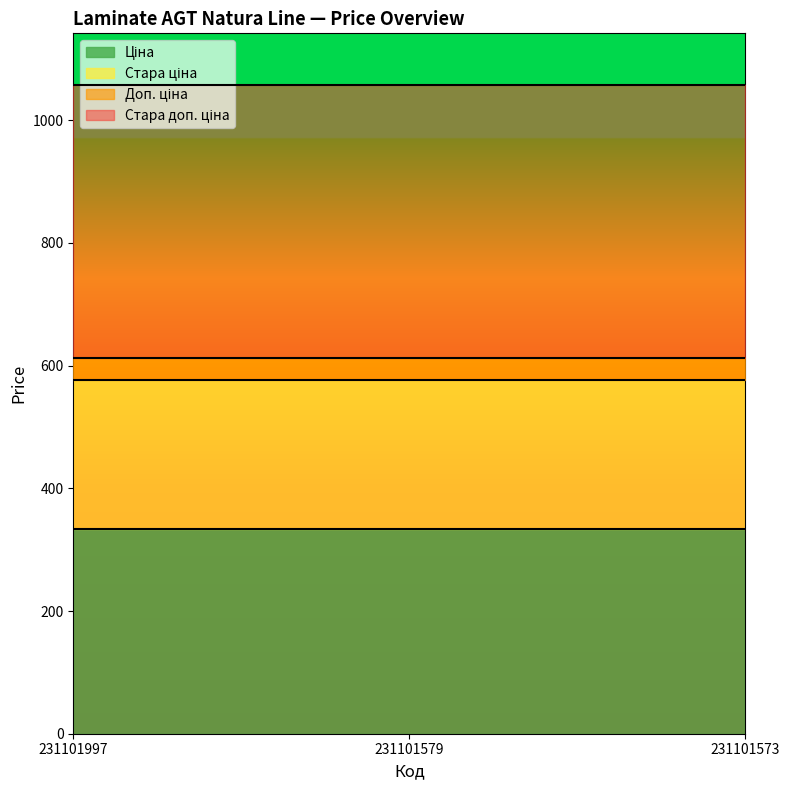

How many categories are shown in the chart?

3